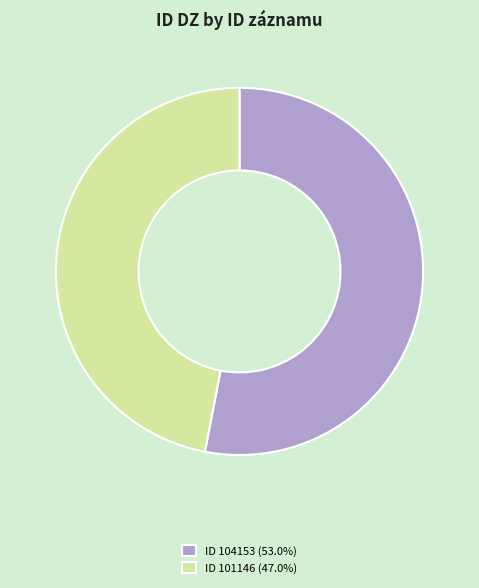

Is there any slice that represents more than half of the pie?

Yes